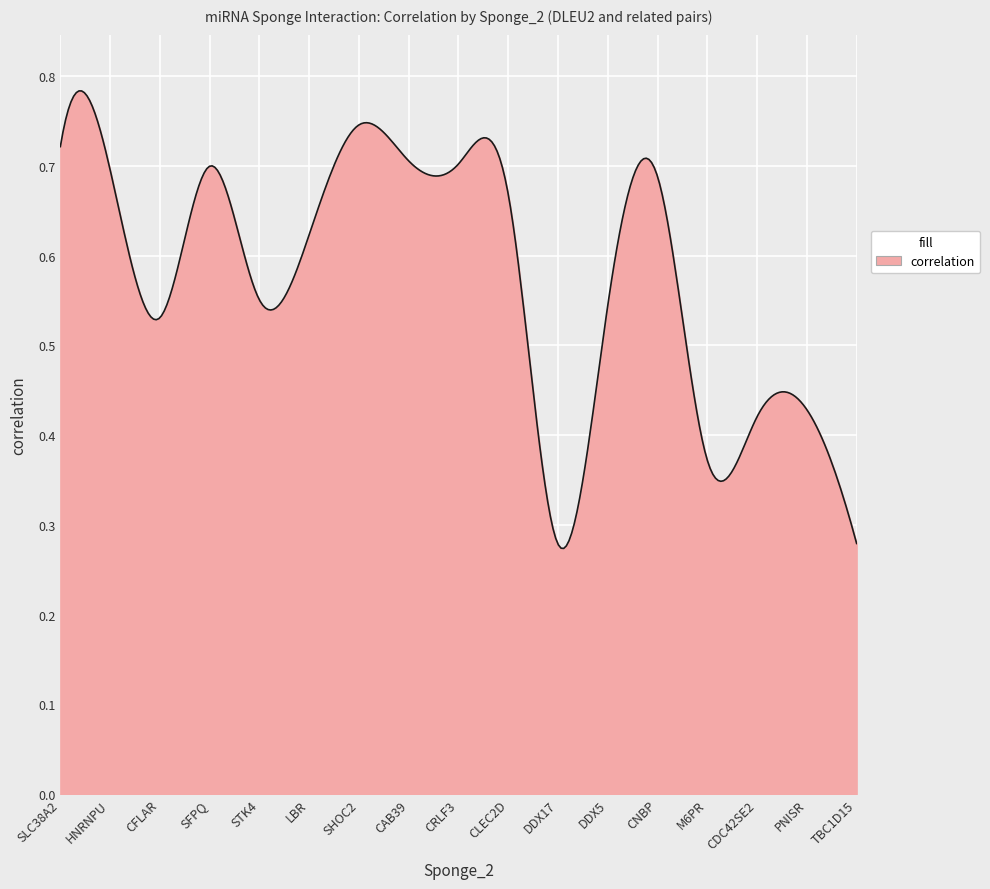

What is the label of the 10th point from the left?

CLEC2D